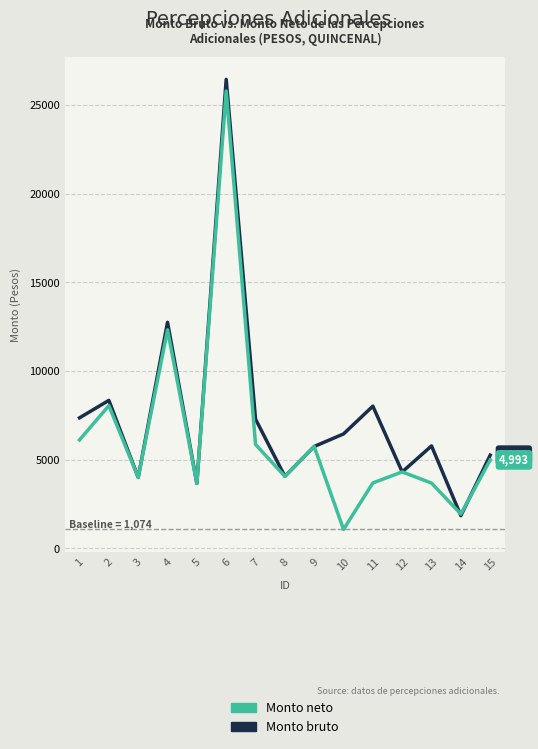

Is it true that Monto neto equals 5326.3 at 8?

False